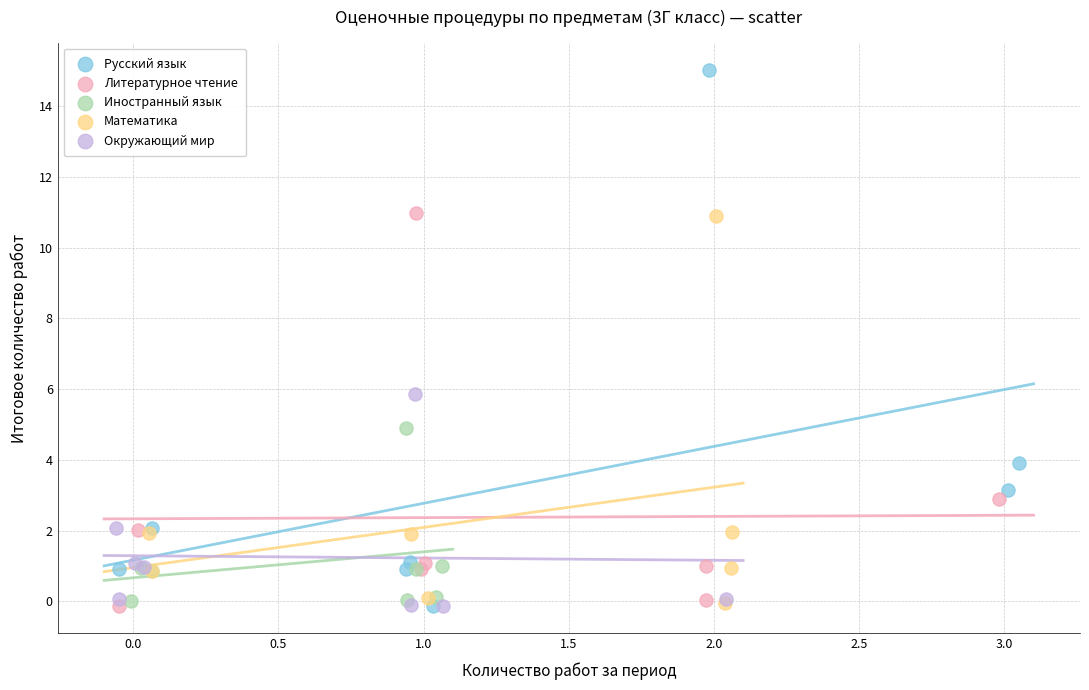

Which series reaches the maximum Y coordinate?

Русский язык